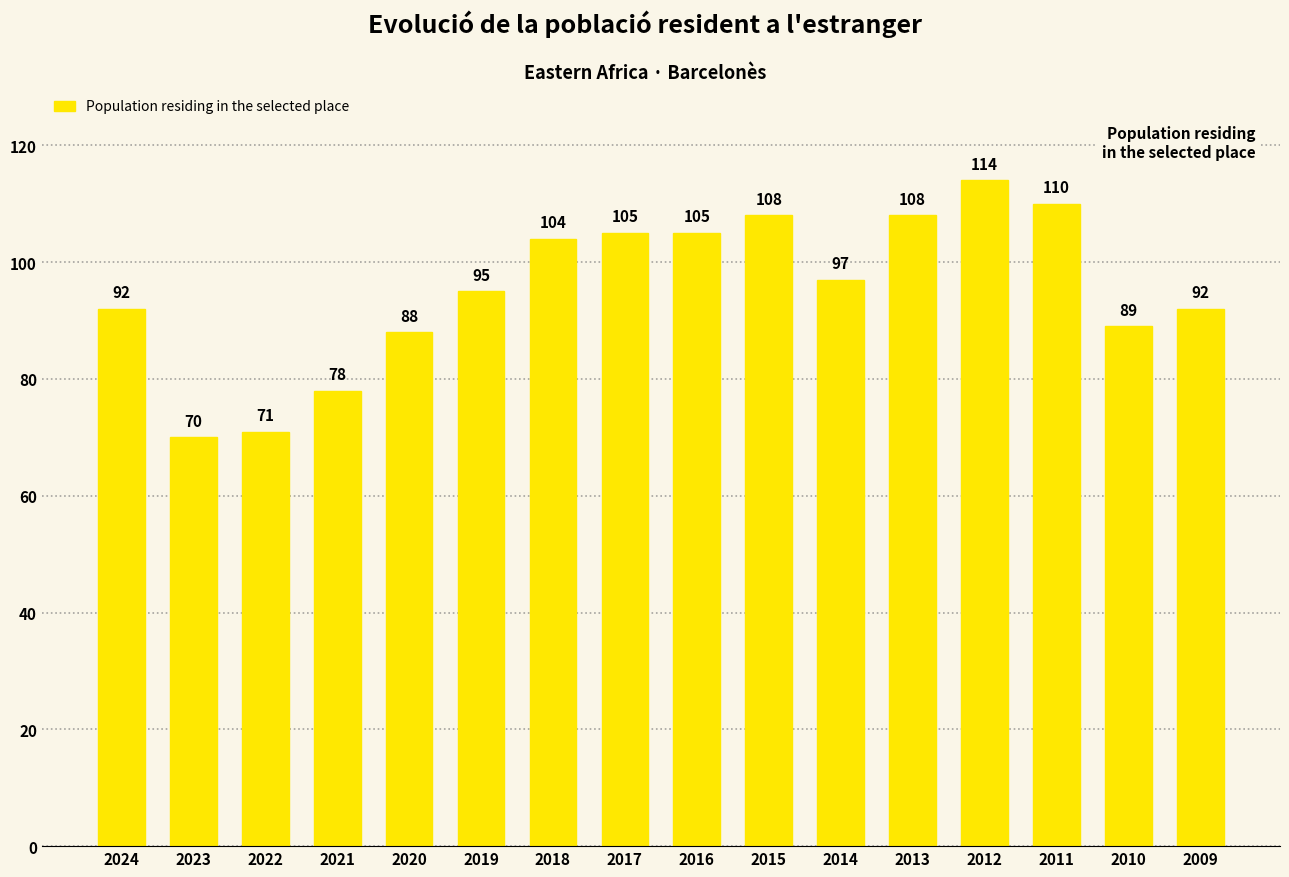

What is the minimum value shown in the chart?

70